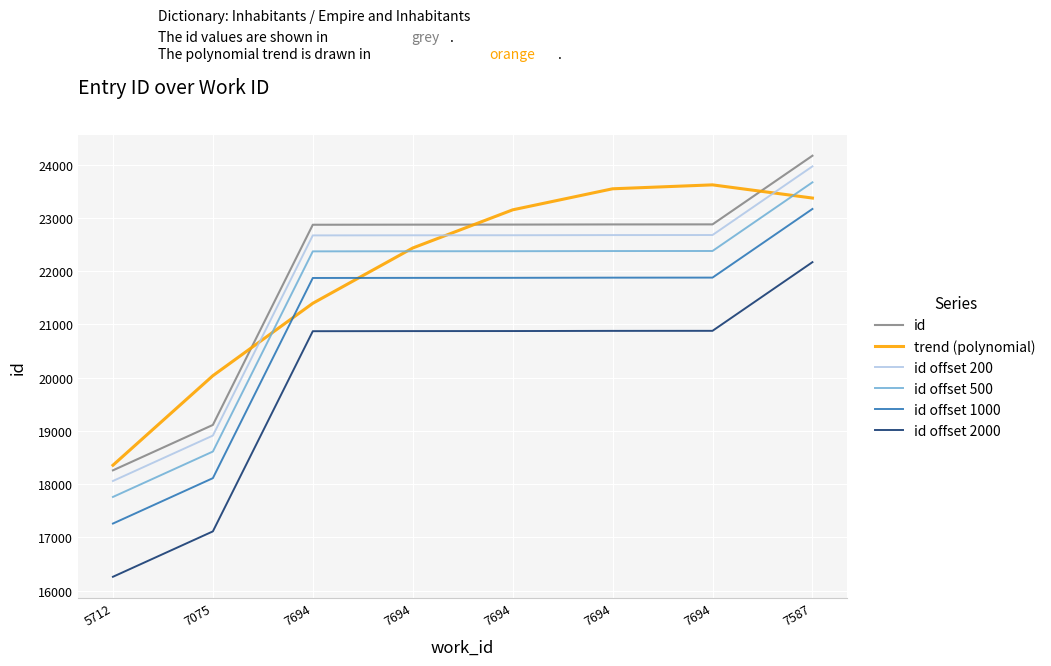

Between 7075 and 7694, which series saw the biggest shift?

id